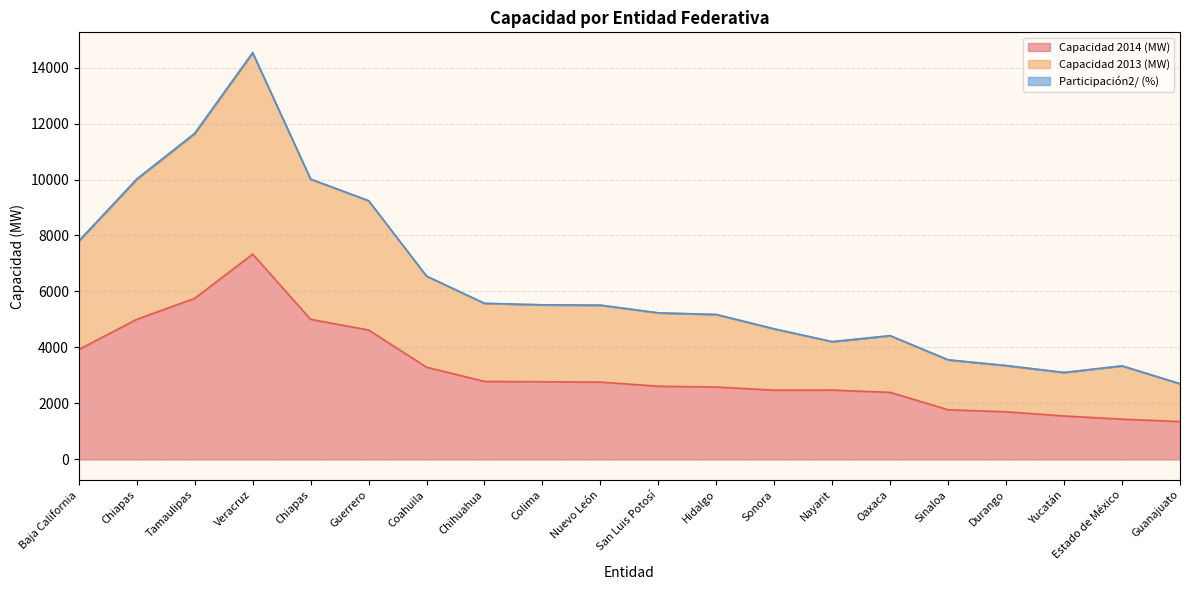

Which label corresponds to the largest value in the chart?

Veracruz